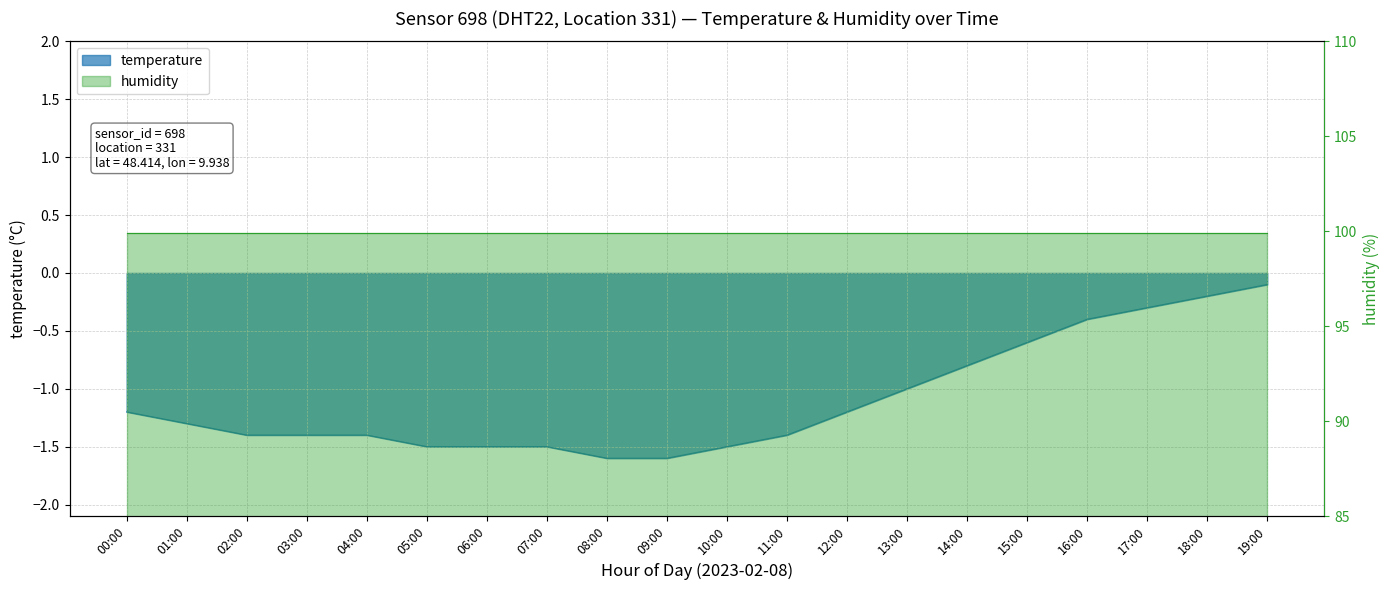

What is the label of the 11th point from the right?

09:00